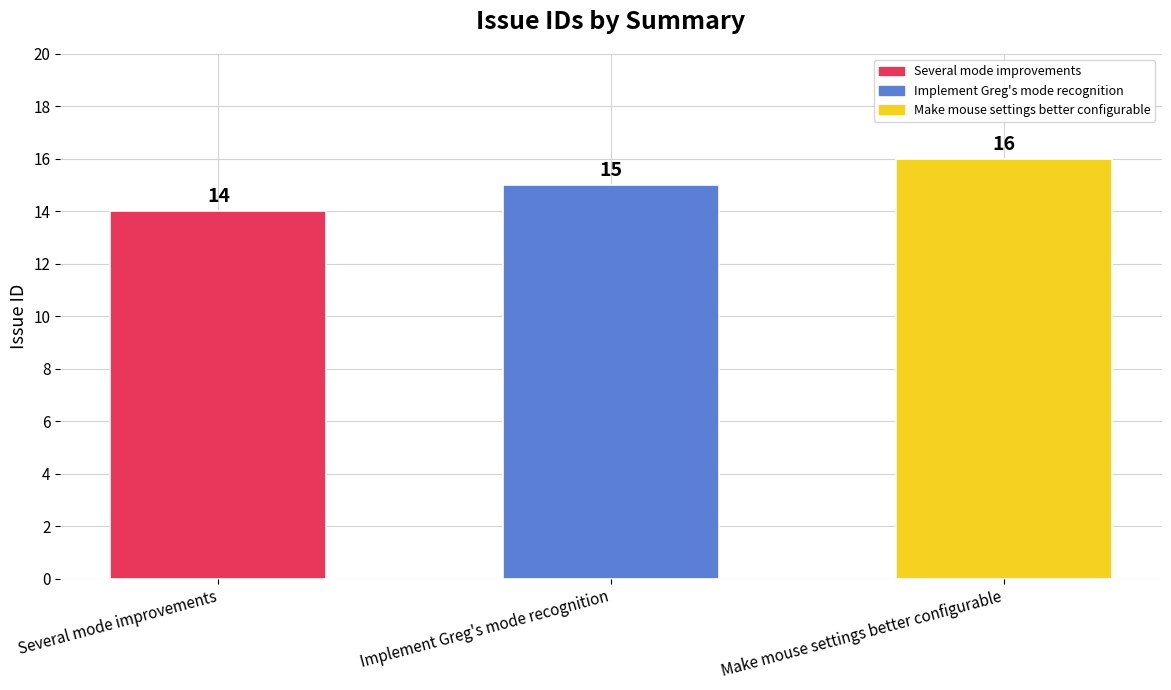

At which category does the chart reach its peak across all series?

Make mouse settings better configurable